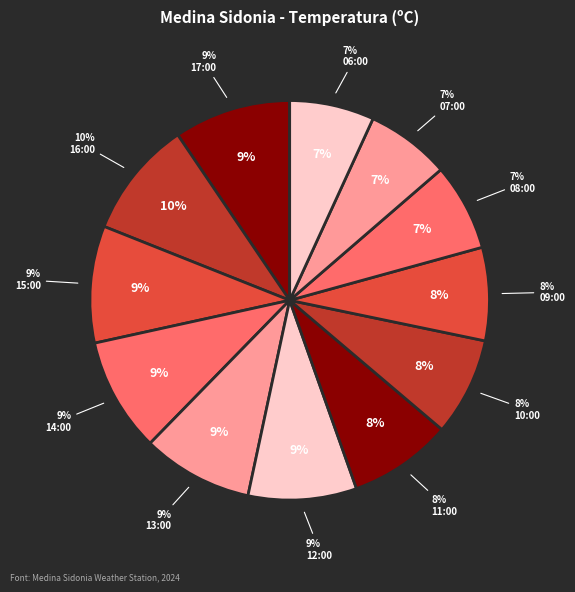

True or false: 16:00 accounts for 24% of the total.

False